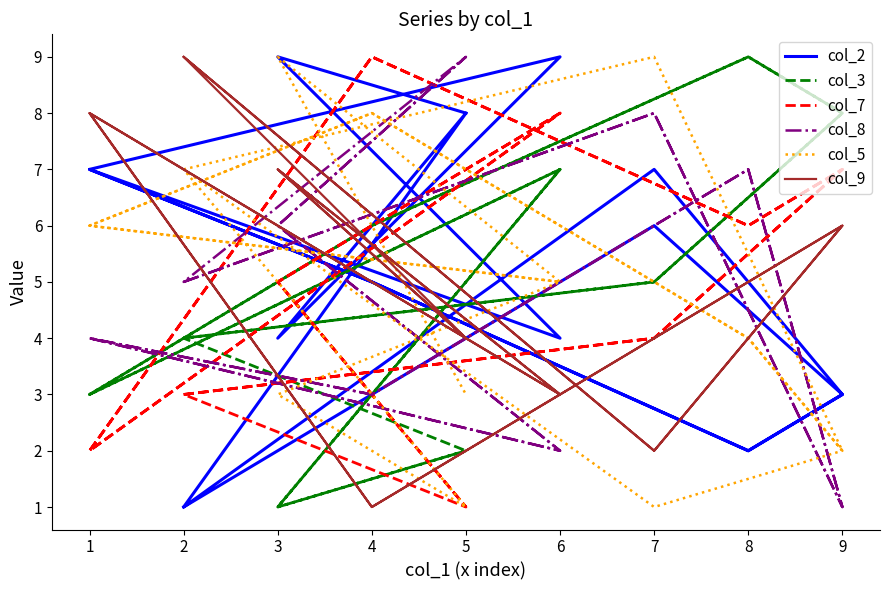

What is the maximum value shown in the chart?

9